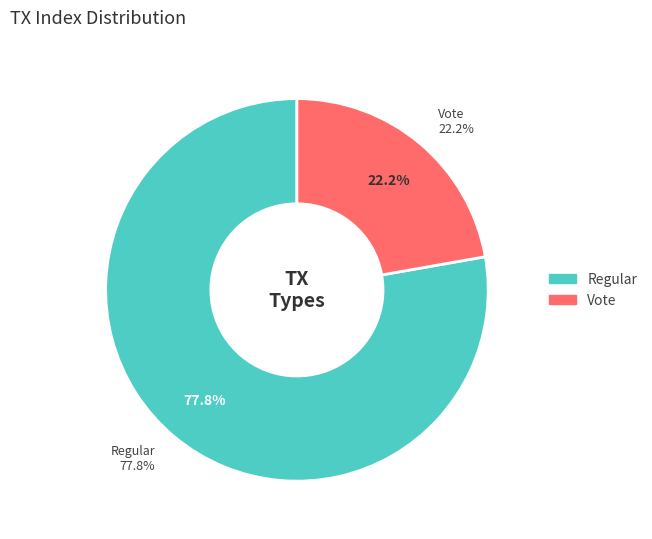

What percentage is the Regular slice, to the nearest percent?

78%